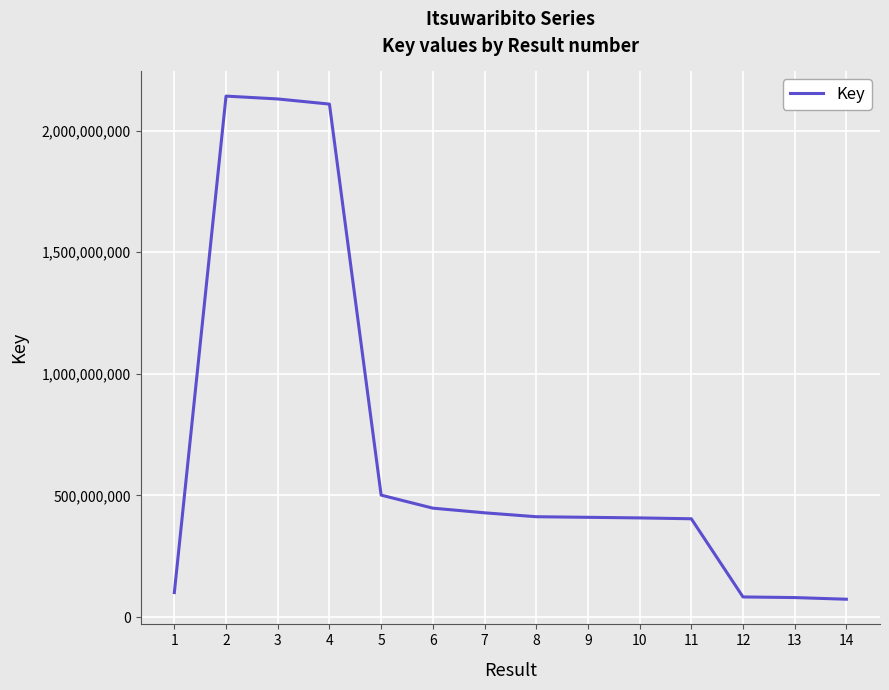

What is the ratio of the value at 8 to the value at 14?

5.6